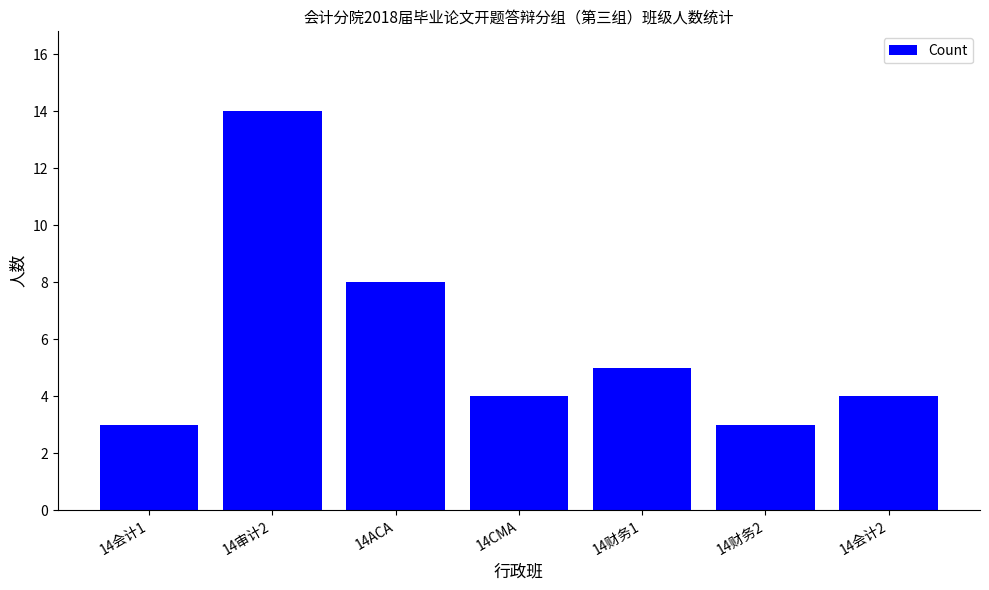

What is the change in value from 14审计2 to 14财务2?

-11